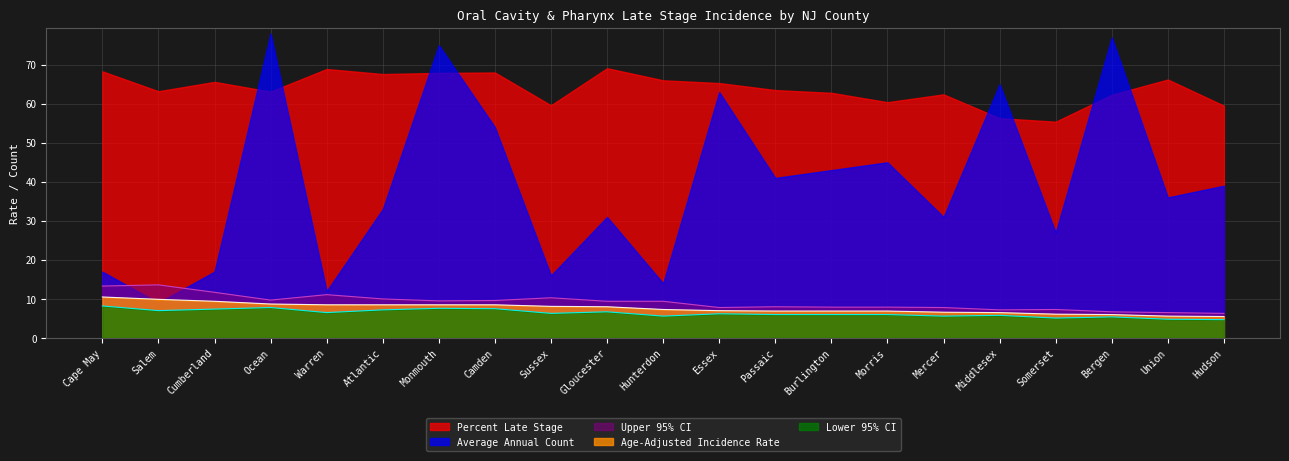

What is the value of the Upper 95% CI point at the 14th from the left?

7.9